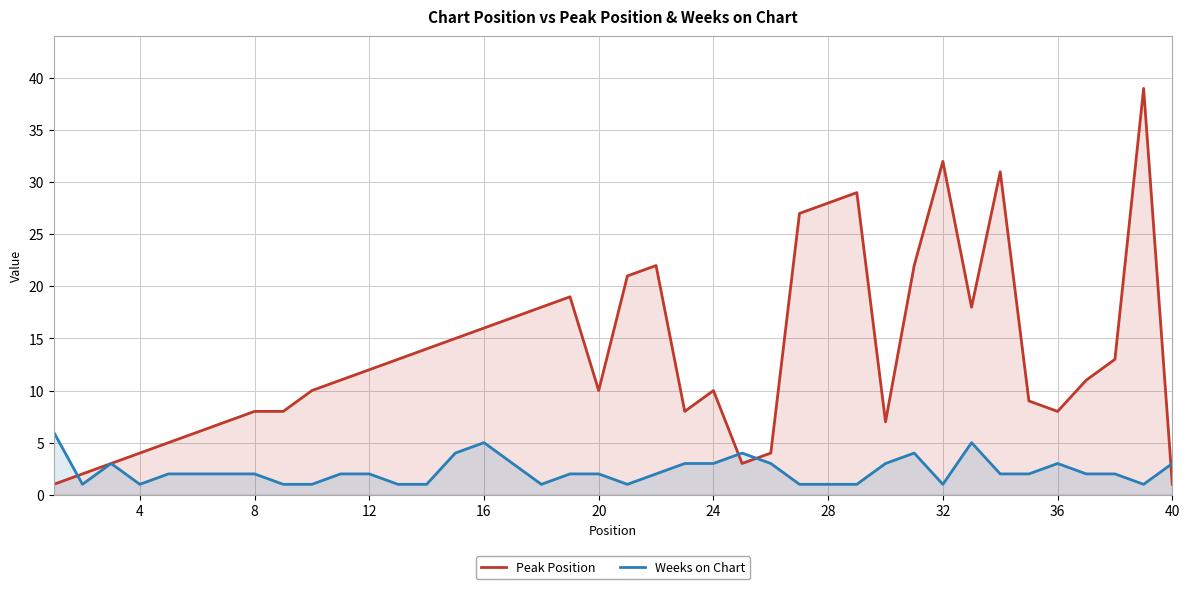

Which series has the widest spread of values?

Peak Position